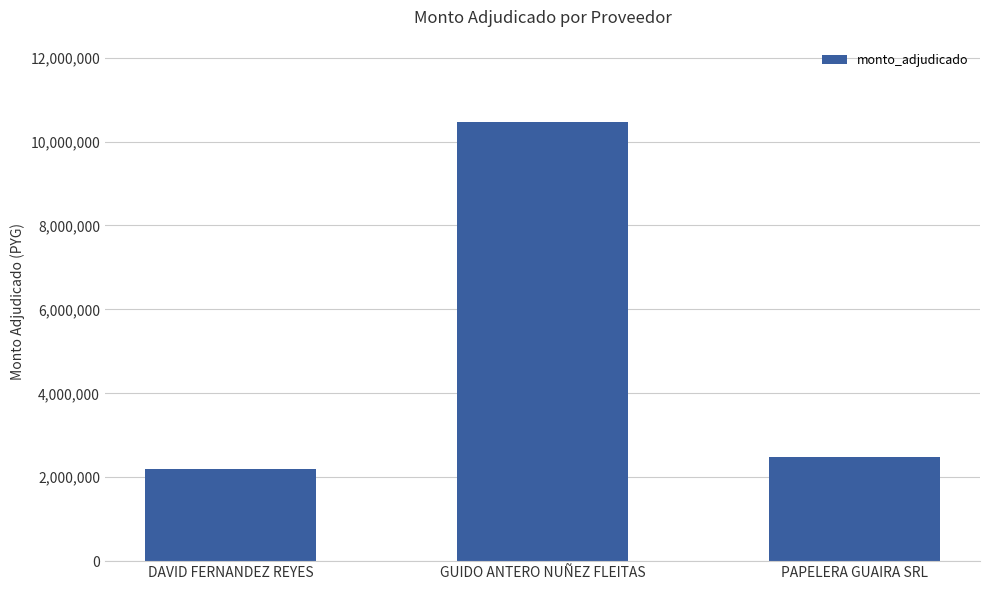

What is the label of the 1st bar from the left?

DAVID FERNANDEZ REYES